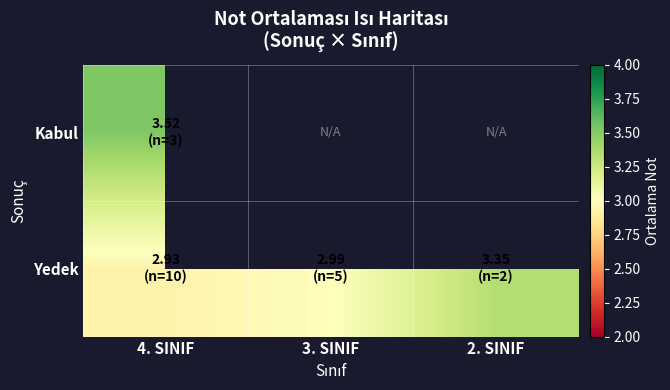

Which has a higher value, 2. SINIF or 4. SINIF?

4. SINIF